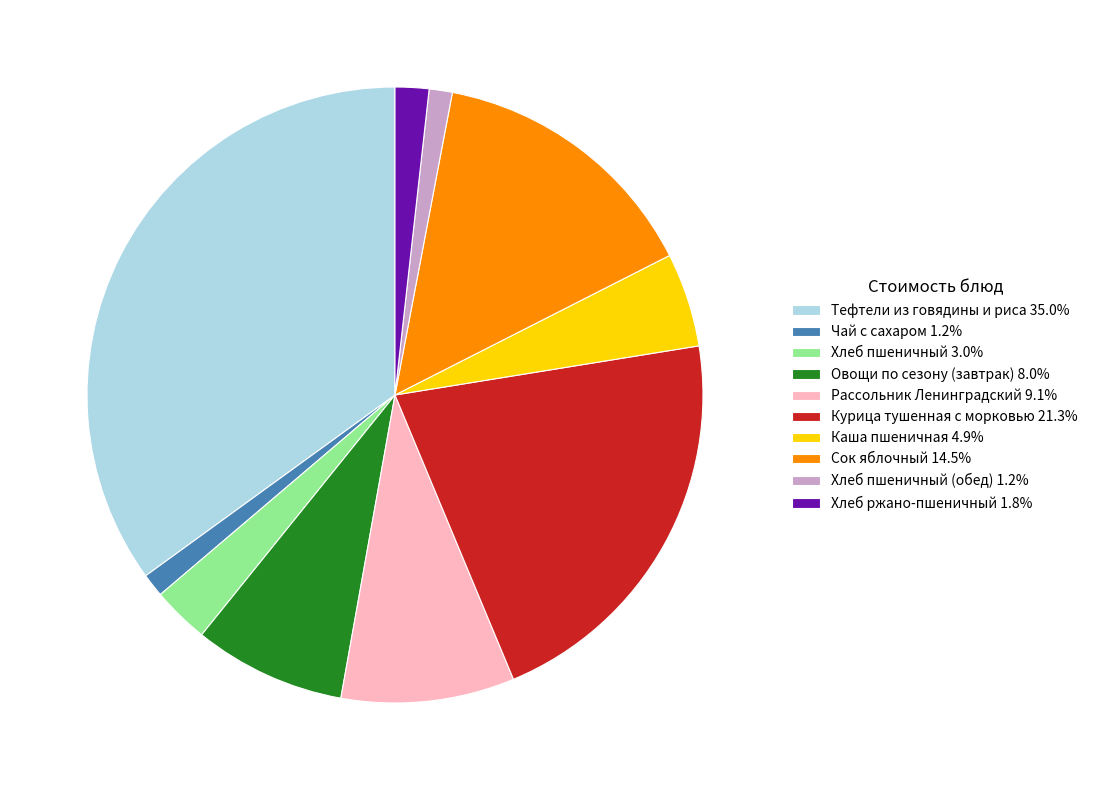

Do Хлеб пшеничный 3.0% and Тефтели из говядины и риса 35.0% together represent more than half of the pie?

No